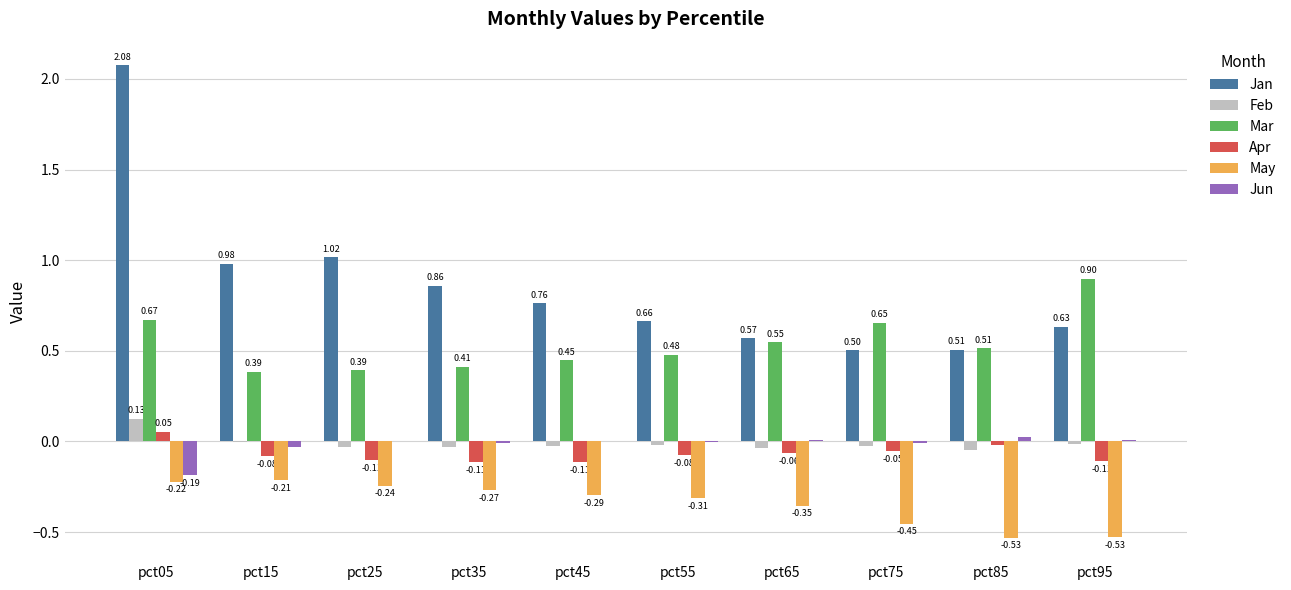

What is the sum of the May values at pct95 and pct75?

-1.0